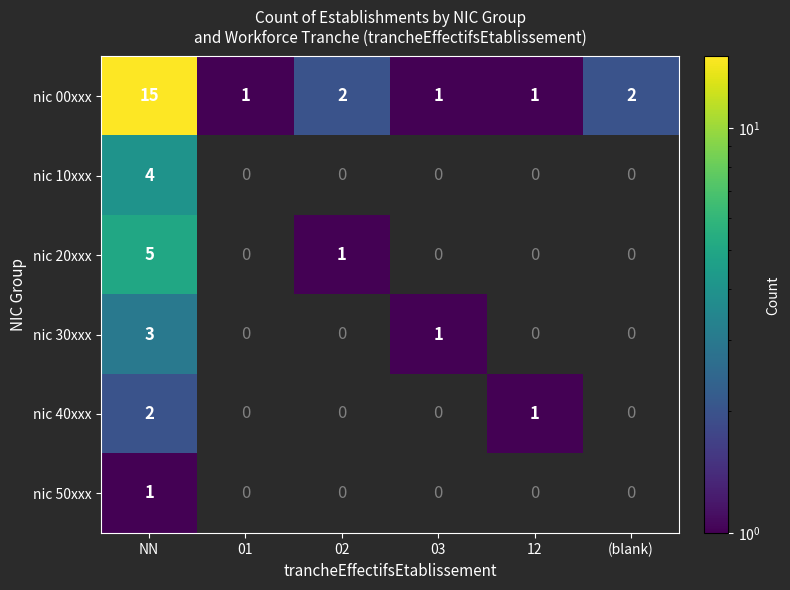

Is the value of nic 00xxx at 02 greater than the value of nic 50xxx at NN?

Yes